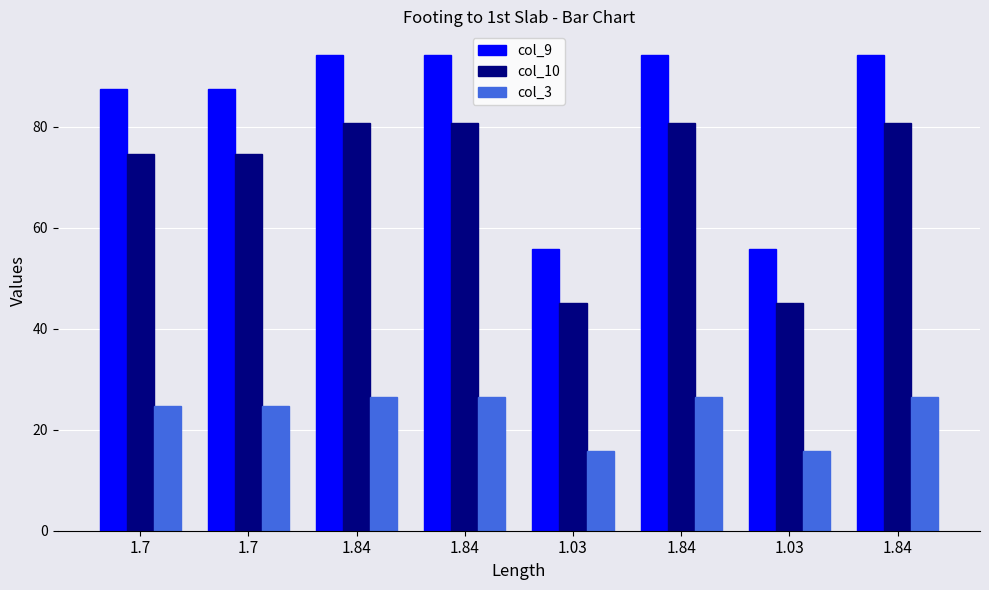

What is the label of the 2nd bar from the right?

1.03